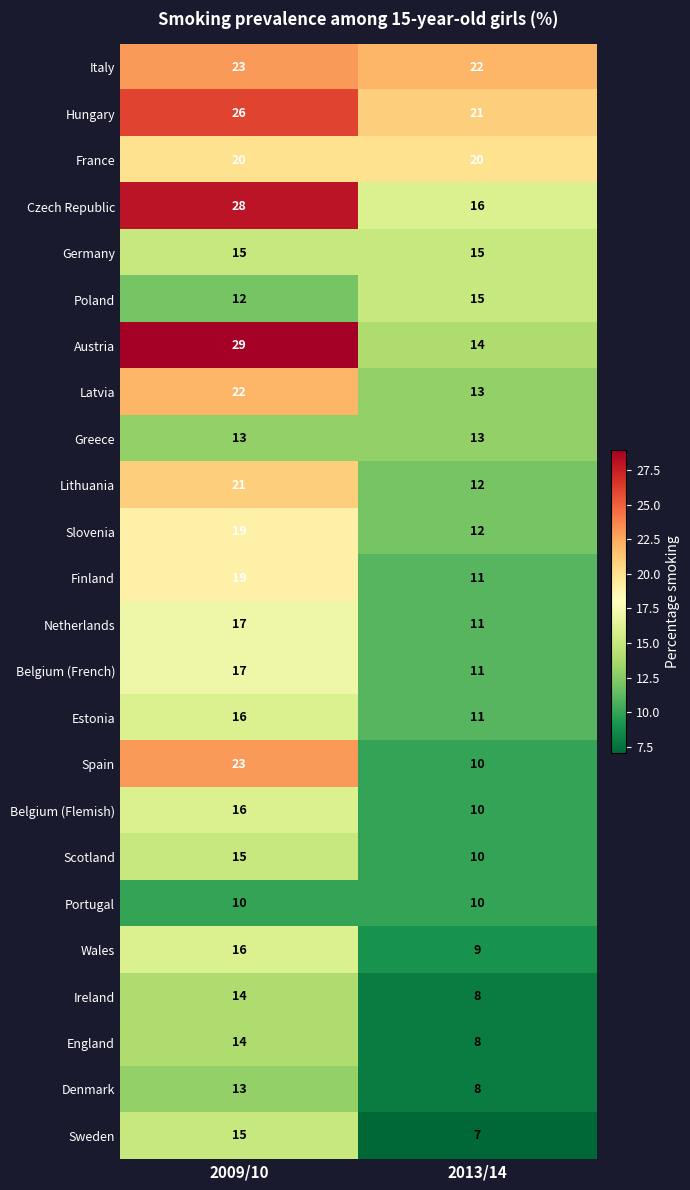

Rank the categories by Sweden value from lowest to highest.

2013/14, 2009/10